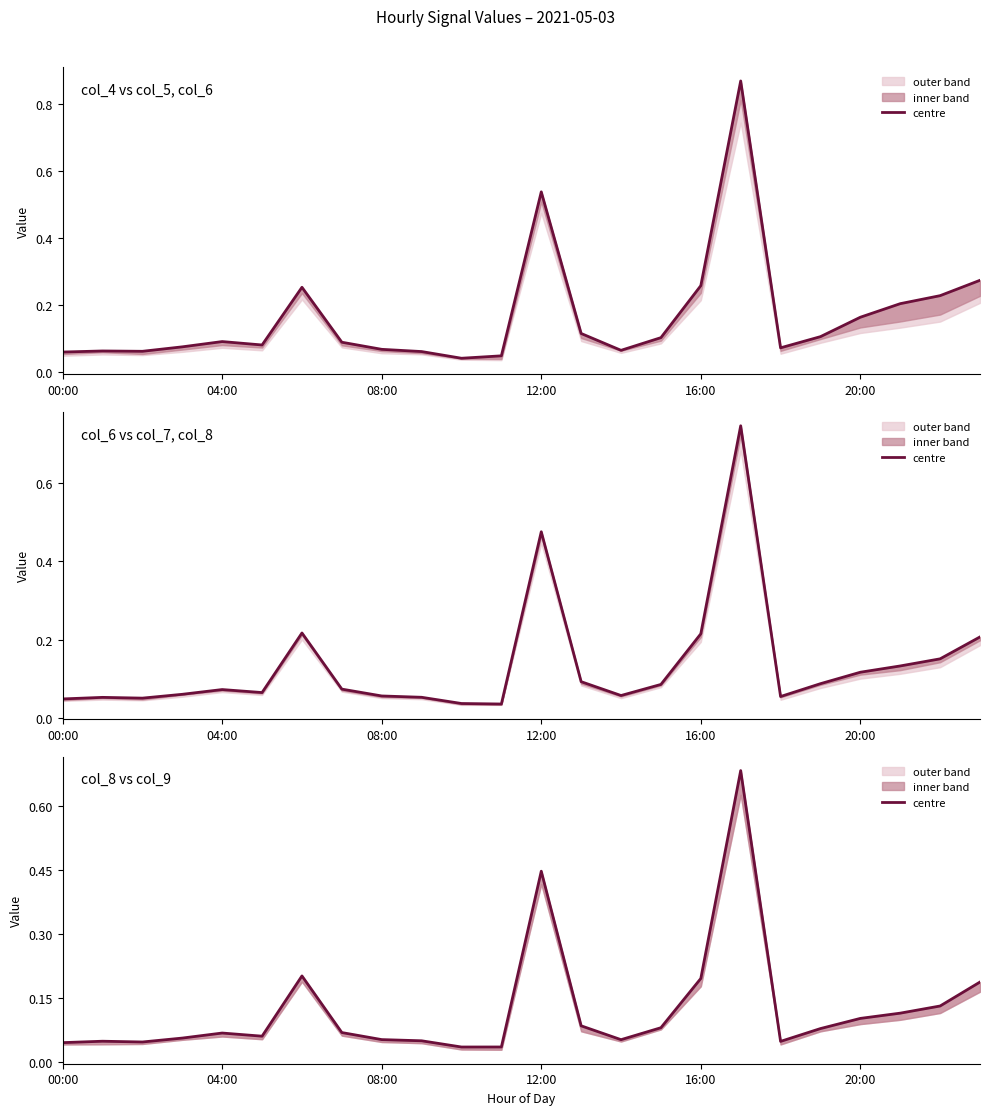

What is the label of the 15th point from the right?

9